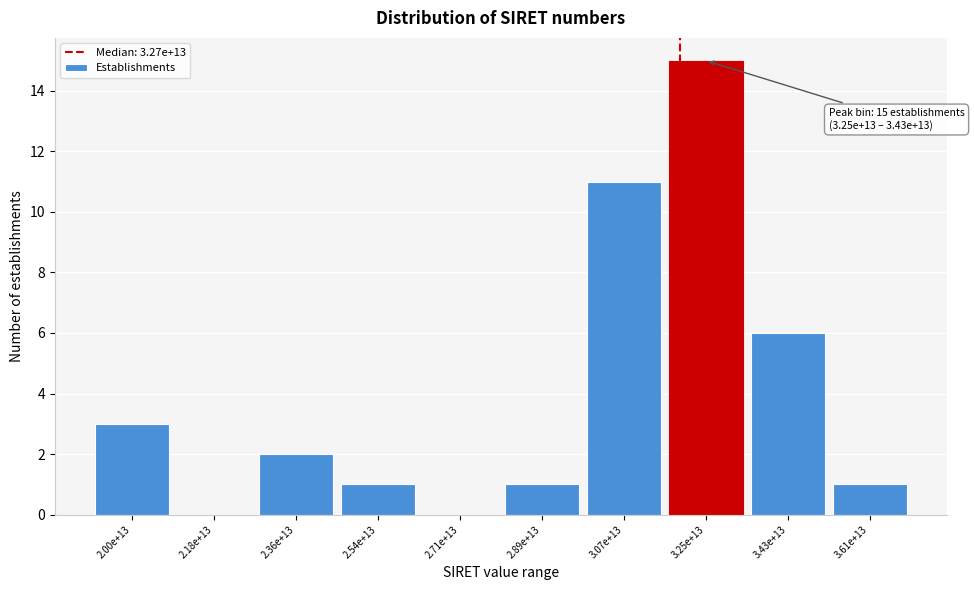

Reading left to right, extract all data points from this chart.

2.00e+13=3	2.18e+13=0	2.36e+13=2	2.54e+13=1	2.71e+13=0	2.89e+13=1	3.07e+13=11	3.25e+13=15	3.43e+13=6	3.61e+13=1